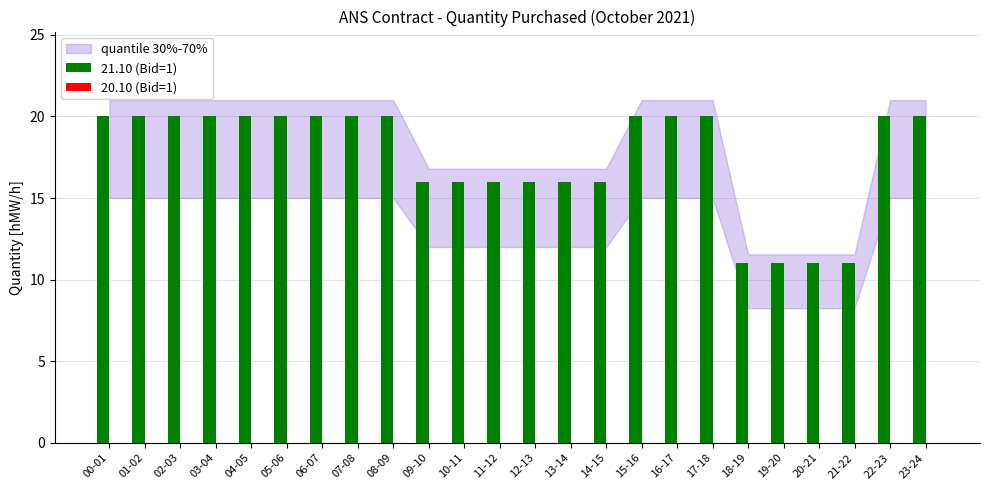

What is the difference between the second highest and minimum values?

9